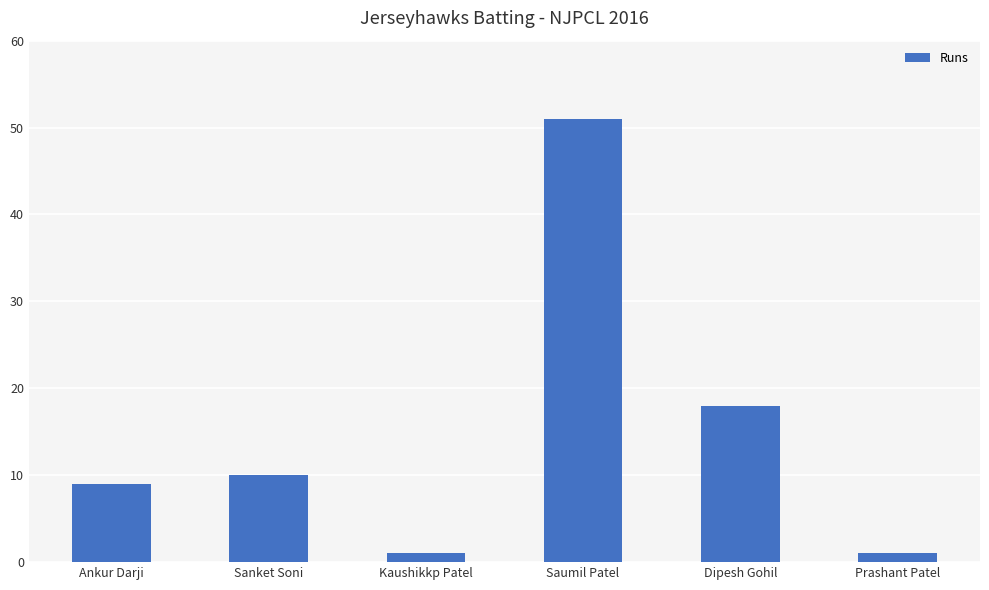

Is it true that the value at Saumil Patel is 18?

False